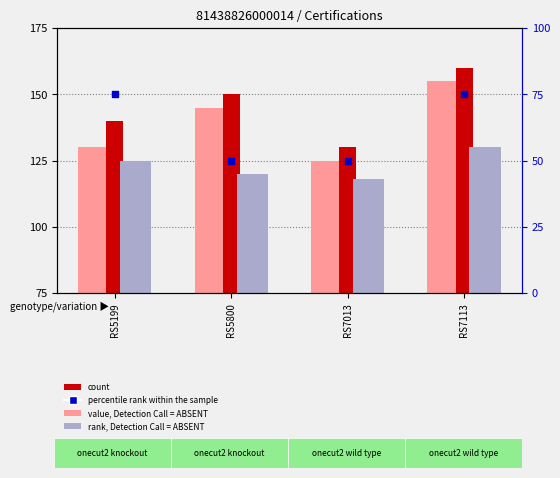

Which series has the largest total across all categories?

count